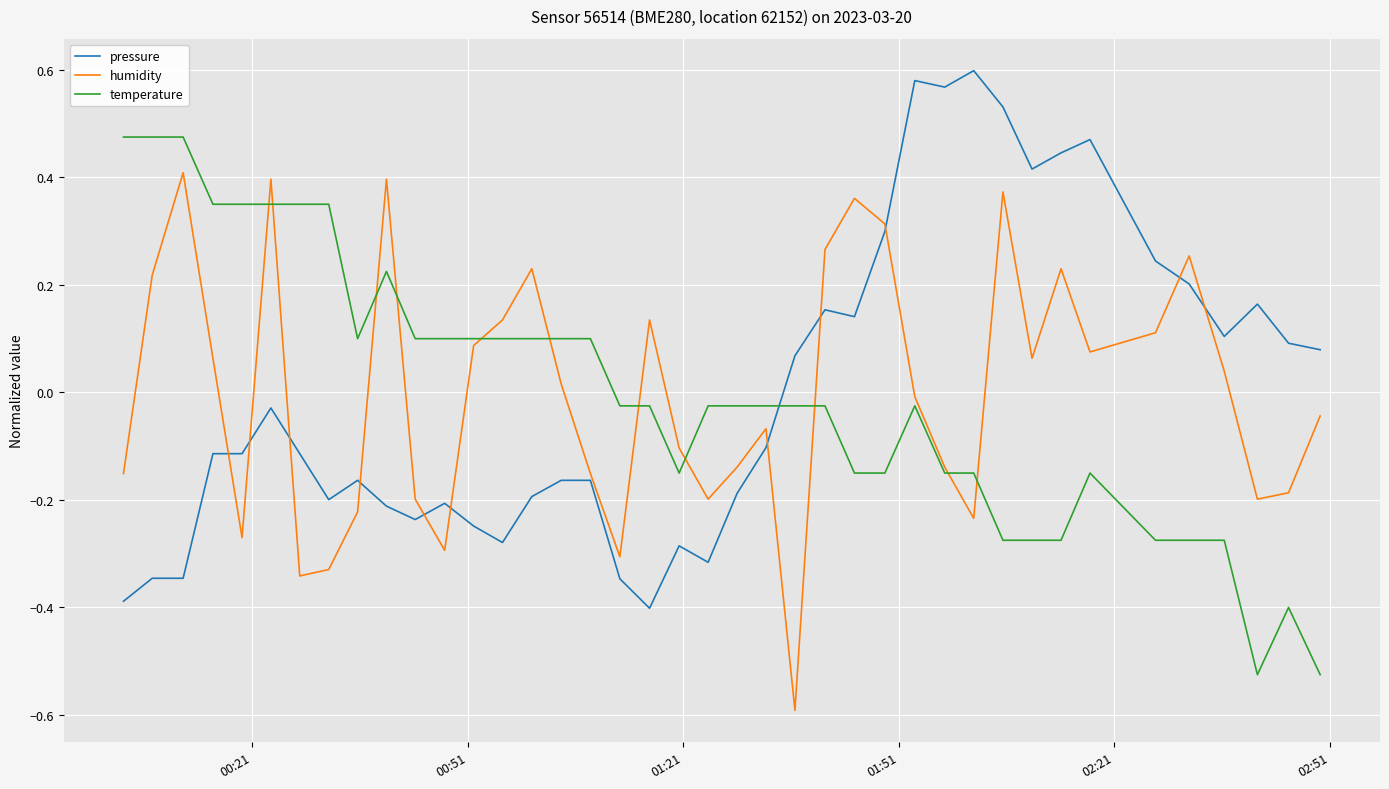

Rank the series by their maximum value, from lowest to highest.

humidity, temperature, pressure